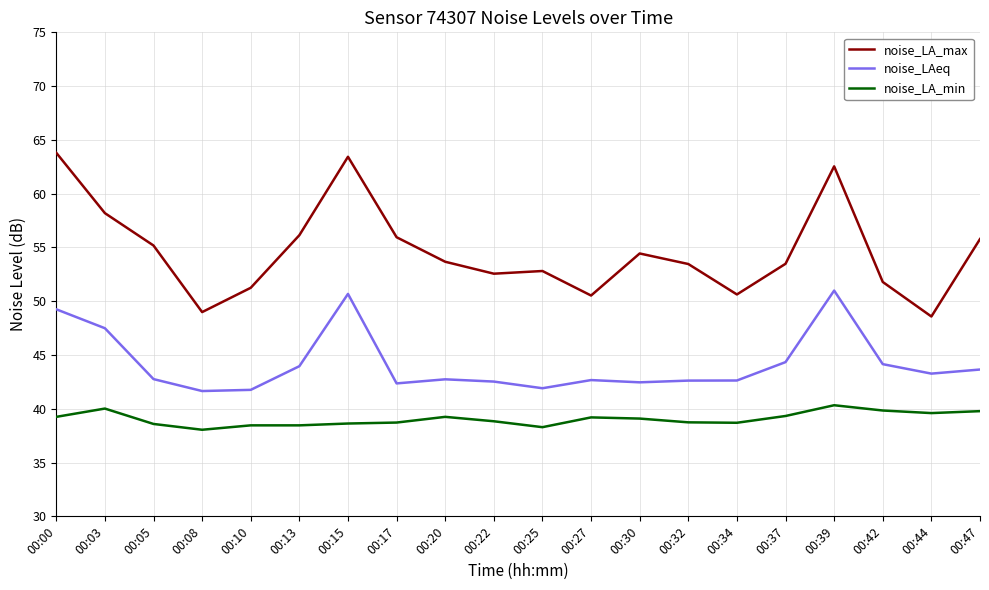

True or false: noise_LAeq has more than 0 interior local peaks.

True